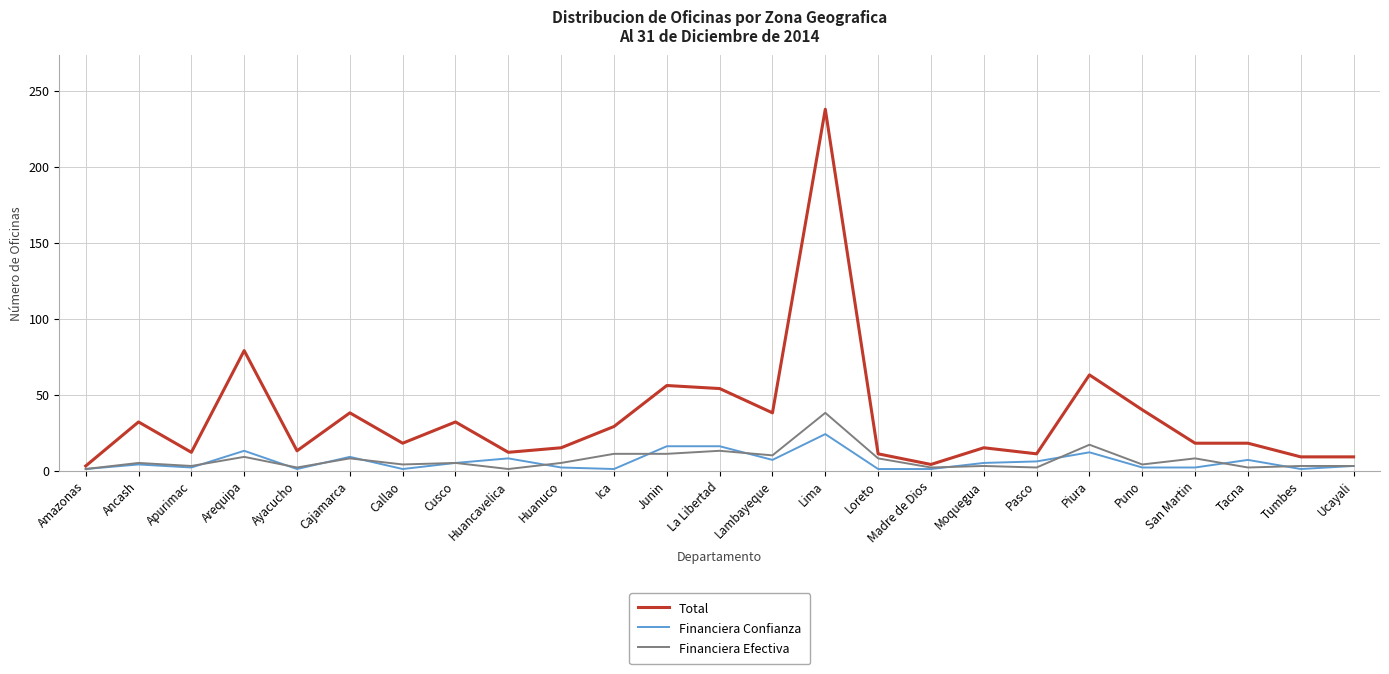

What is the maximum value for Total?

238